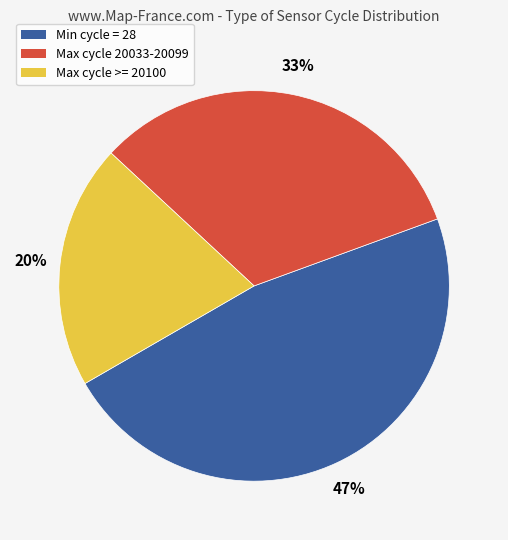

Is there any slice that represents more than half of the pie?

No